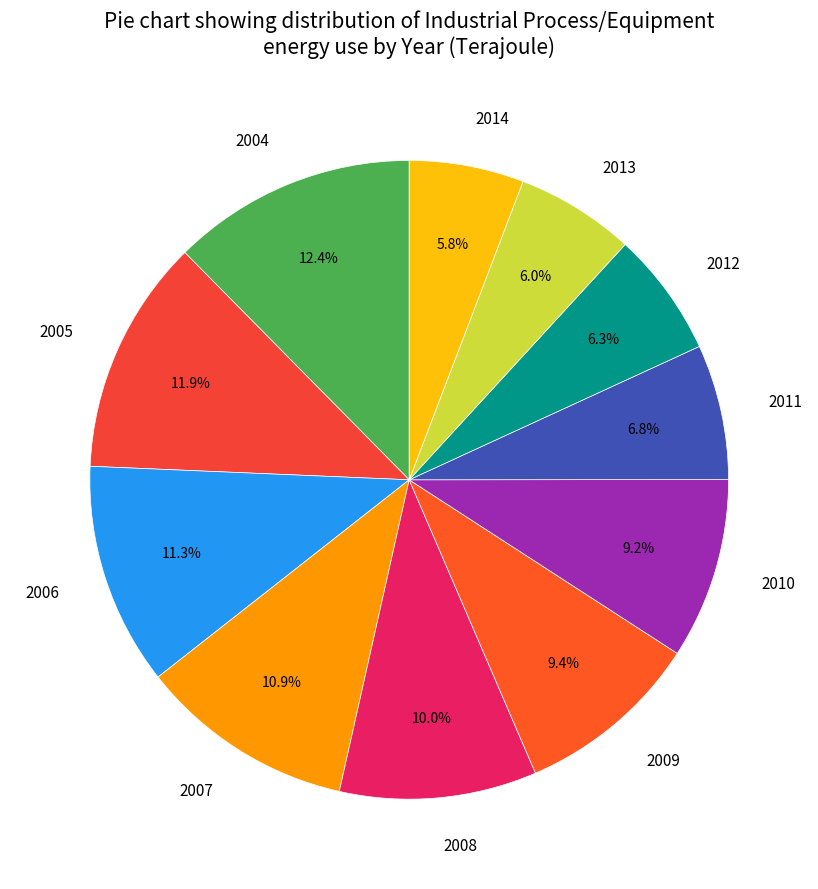

Is it true that 2013 is 6% of the pie?

True